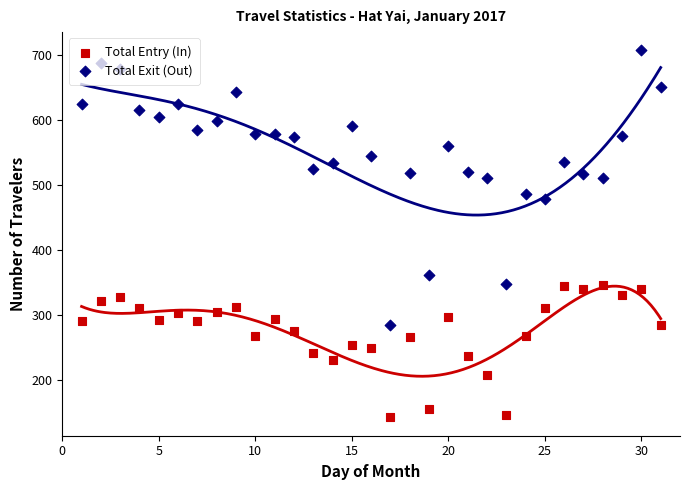

What are all the series names shown in the legend?

Total Entry (In), Total Exit (Out)